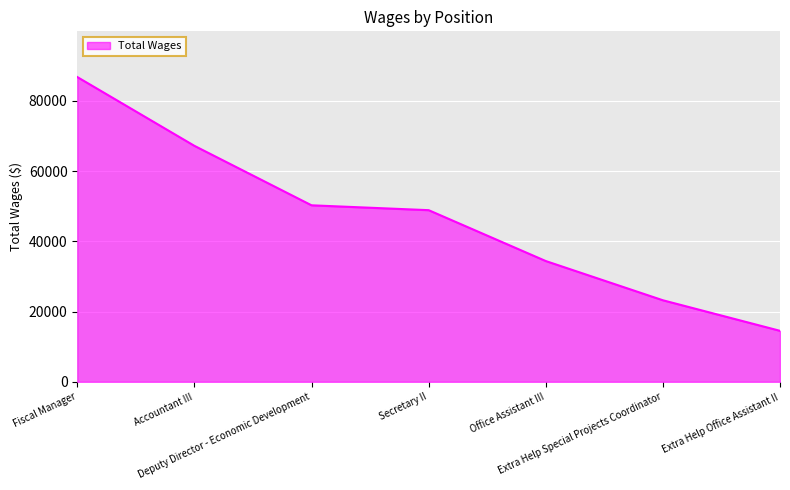

Rank the categories by value from lowest to highest.

Extra Help Office Assistant II, Extra Help Special Projects Coordinator, Office Assistant III, Secretary II, Deputy Director - Economic Development, Accountant III, Fiscal Manager